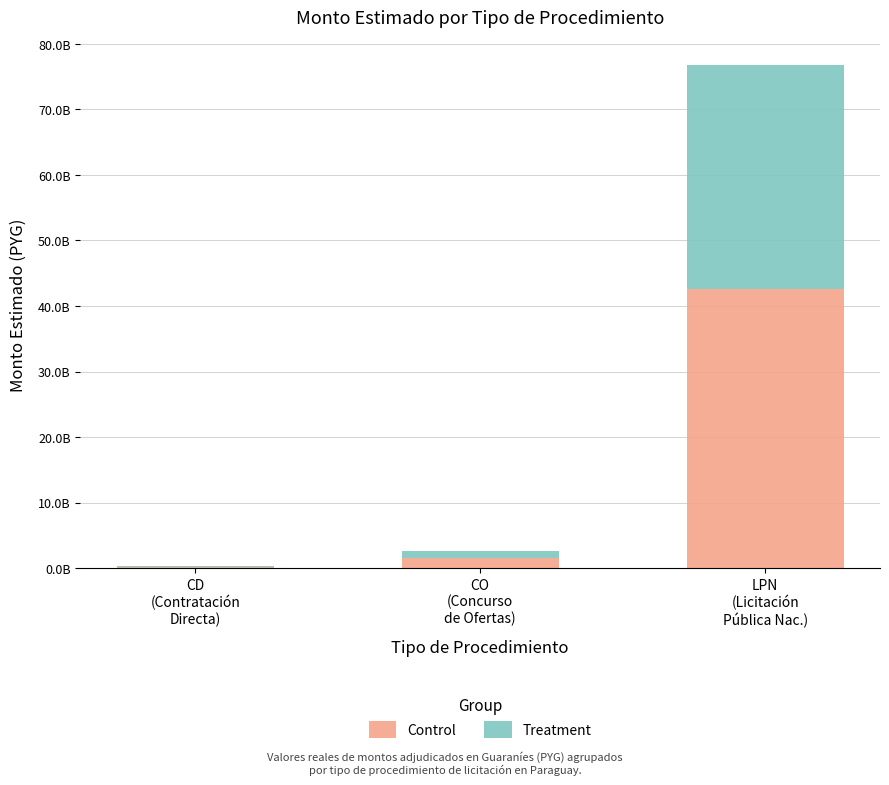

Between CO
(Concurso
de Ofertas) and LPN
(Licitación
Pública Nac.), which series saw the biggest shift?

Control